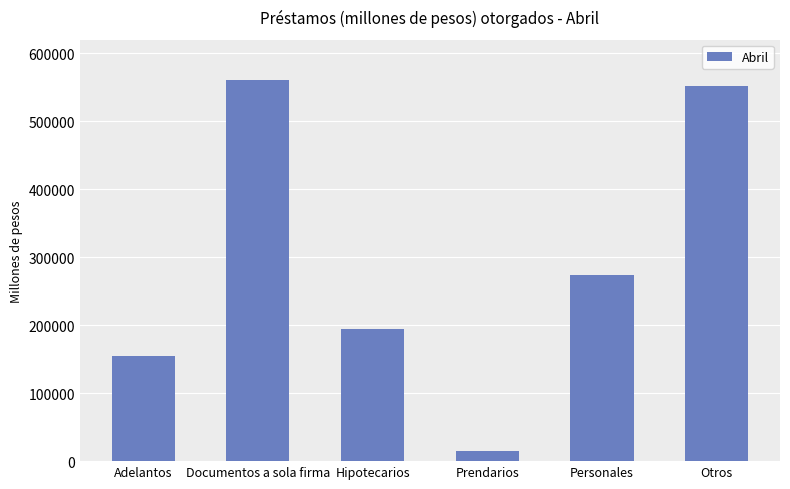

Count the number of categories in the chart.

6